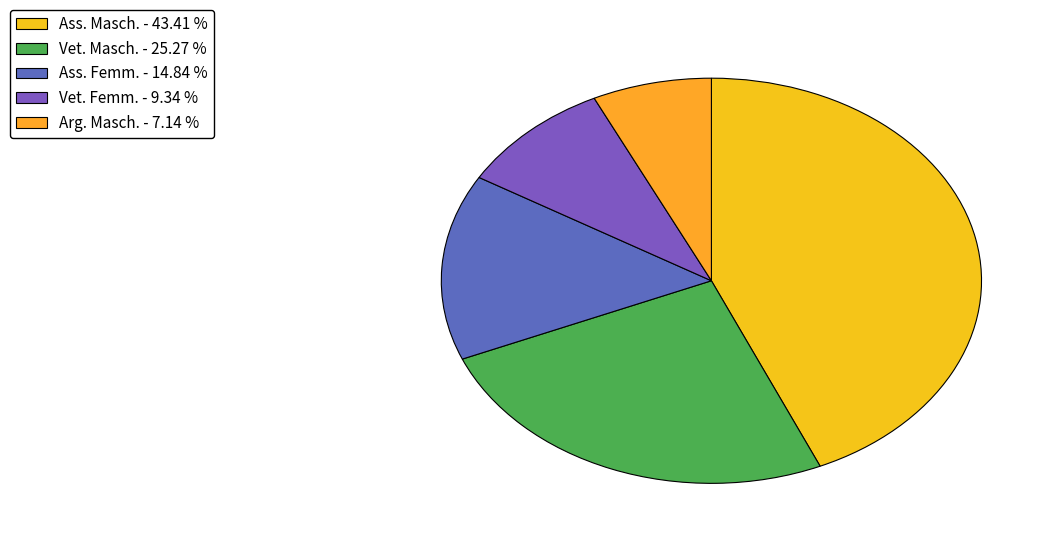

Count the number of slices in the pie.

5